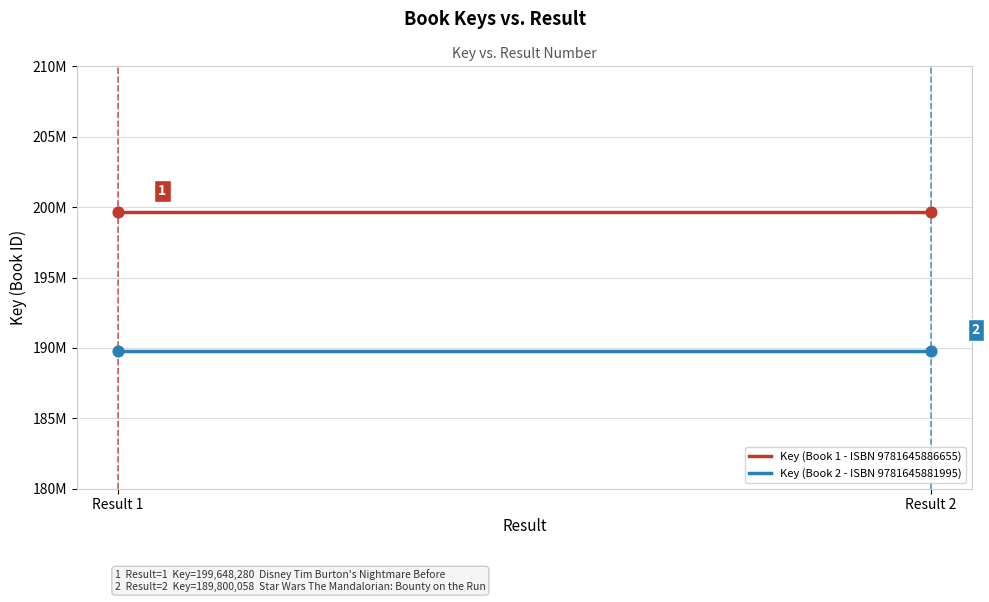

What are all the series names shown in the legend?

Key (Book 1 - ISBN 9781645886655), Key (Book 2 - ISBN 9781645881995)